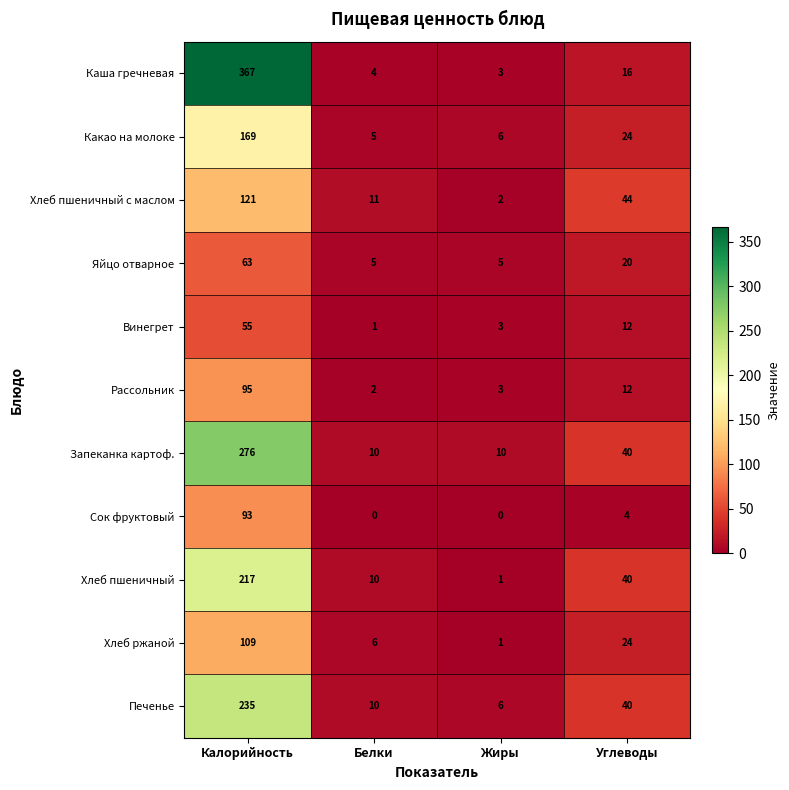

What is the sum of all Винегрет values?

71